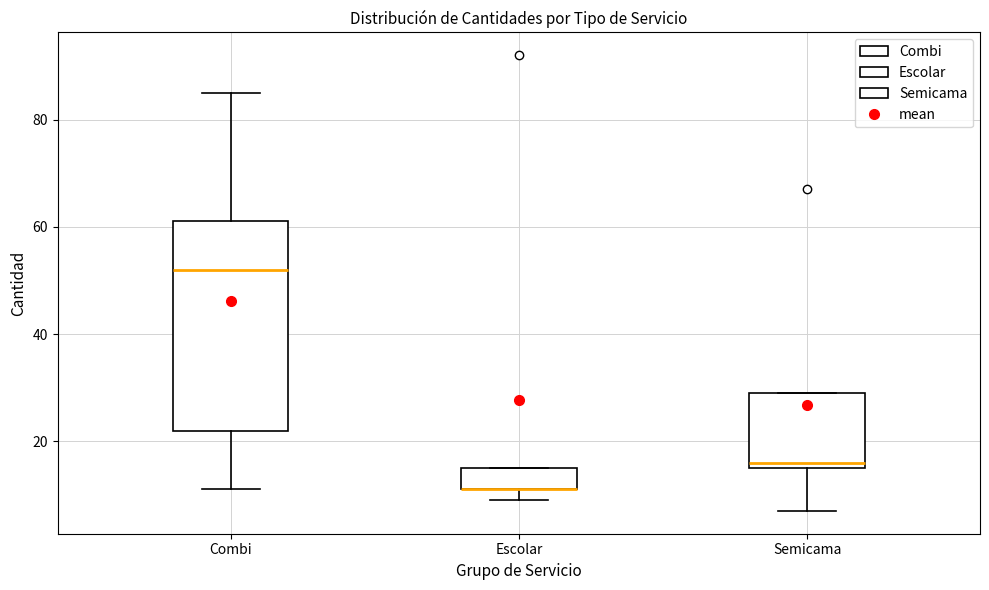

Which box is the tallest, from its lower edge to its upper edge?

Combi